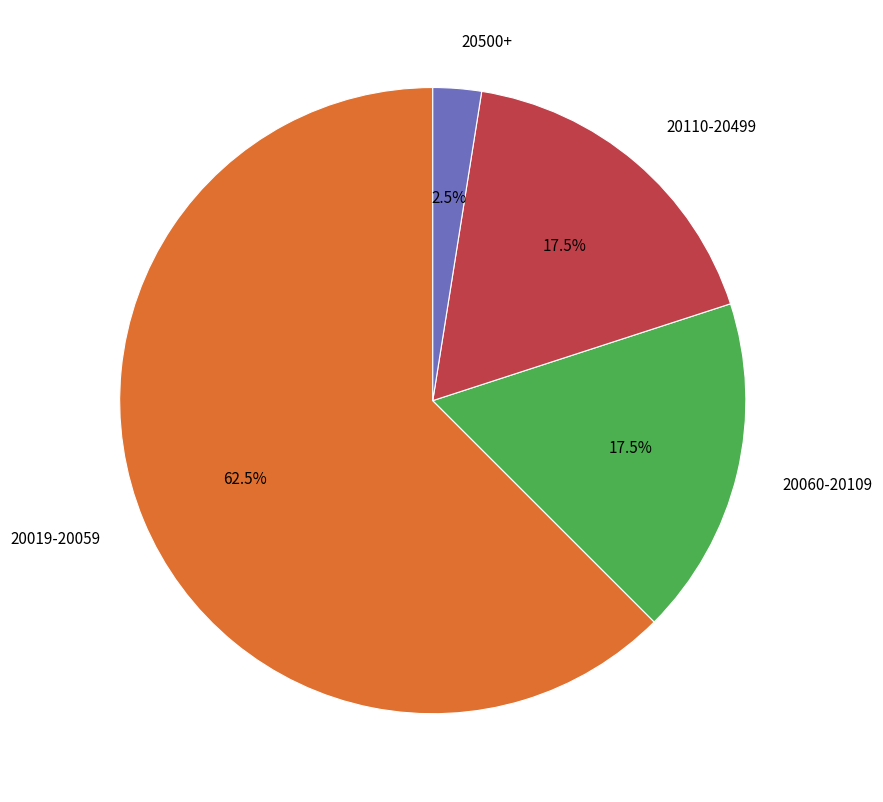

Does any single category account for the majority?

Yes